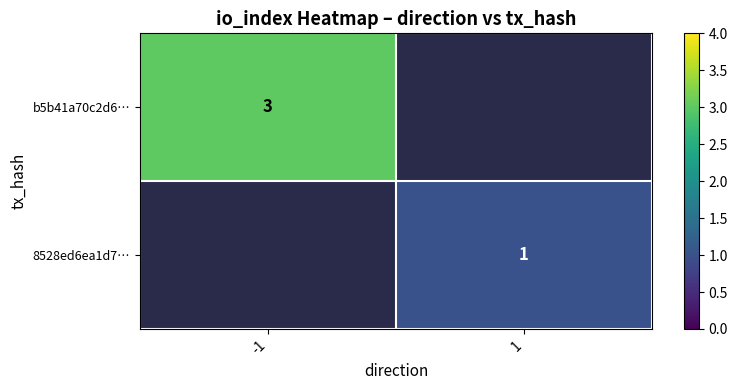

At how many categories does at least one series exceed 1?

1